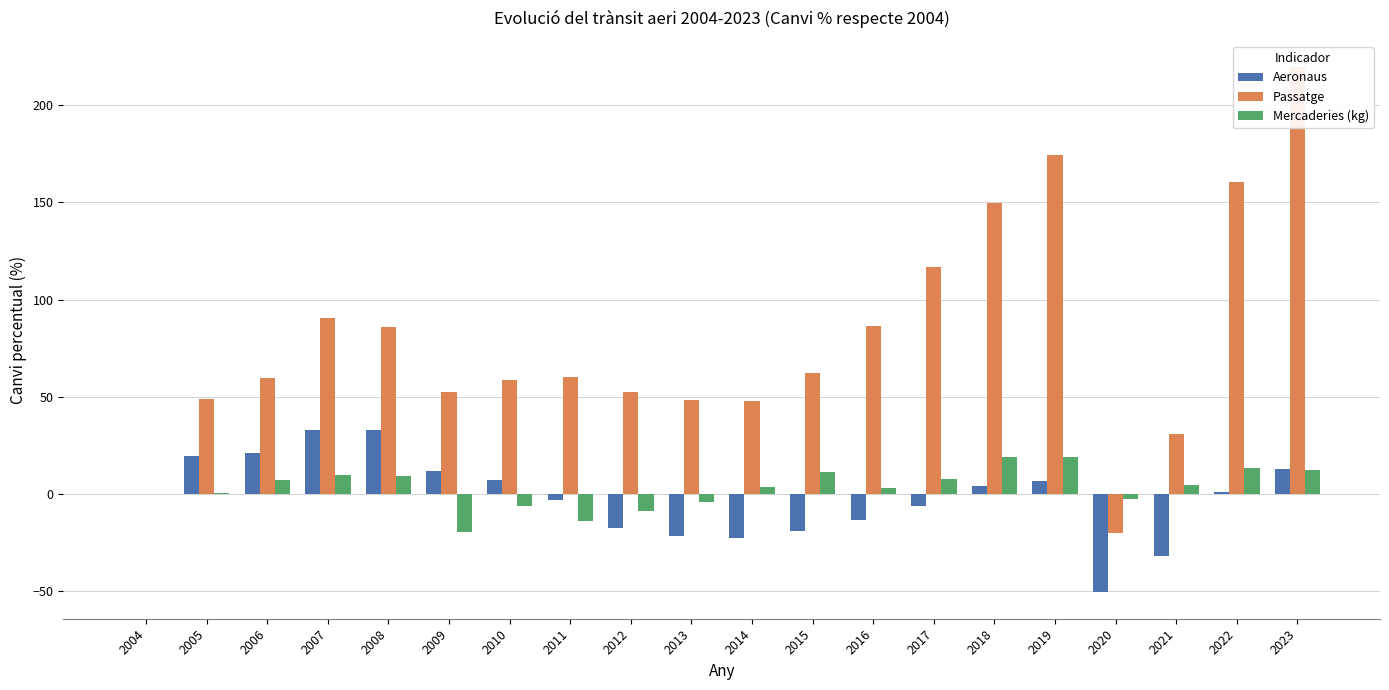

What is the difference between the highest and lowest values at 2017?

123.1